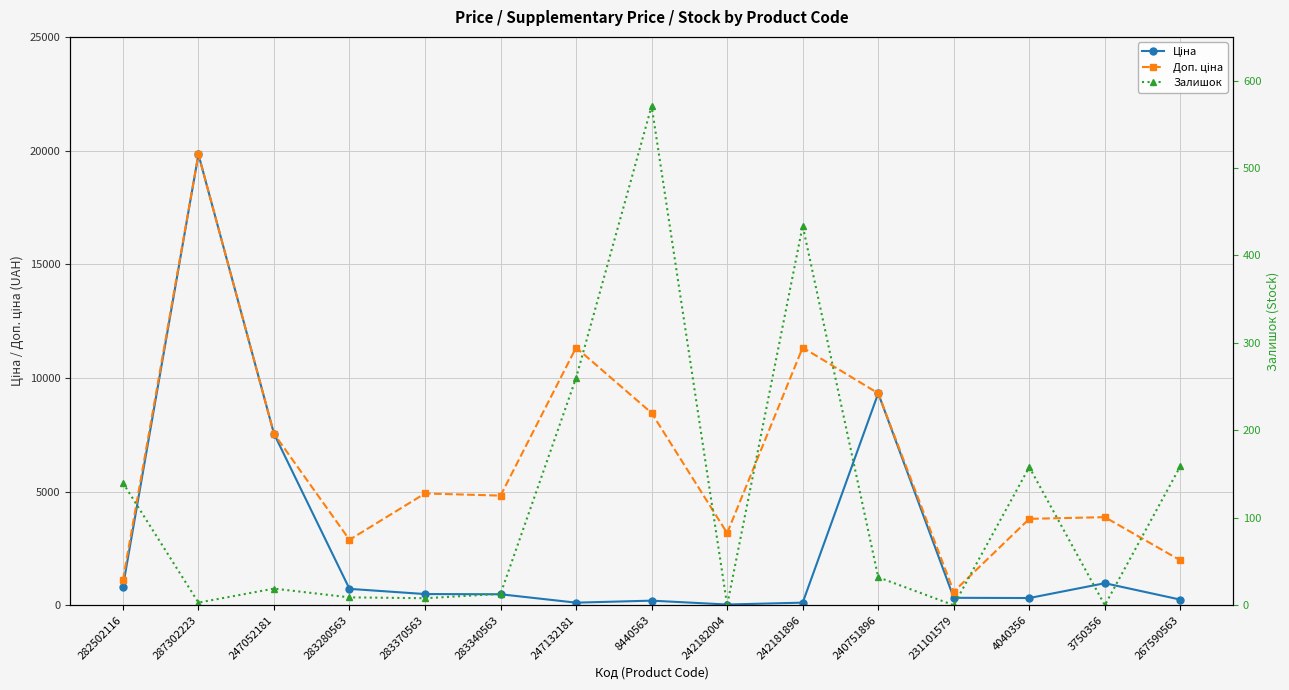

List the series in order of their peak value, highest first.

Ціна, Доп. ціна, Залишок